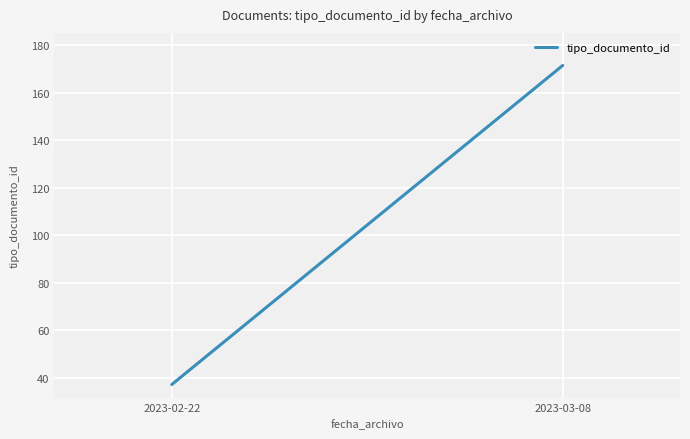

What is the average value?

104.3